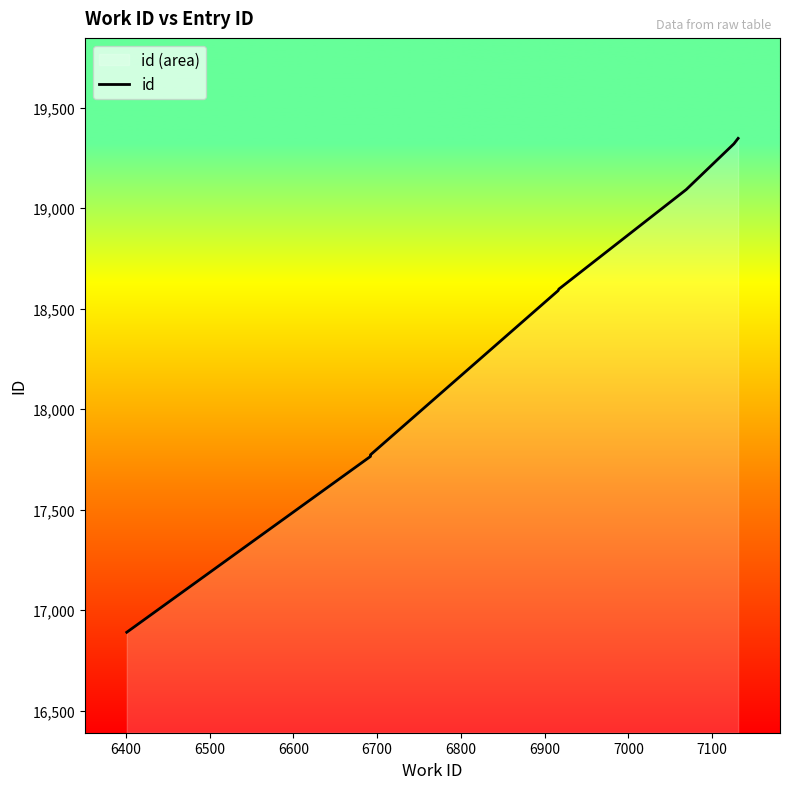

The value at 6900 is 18598. True or false?

True